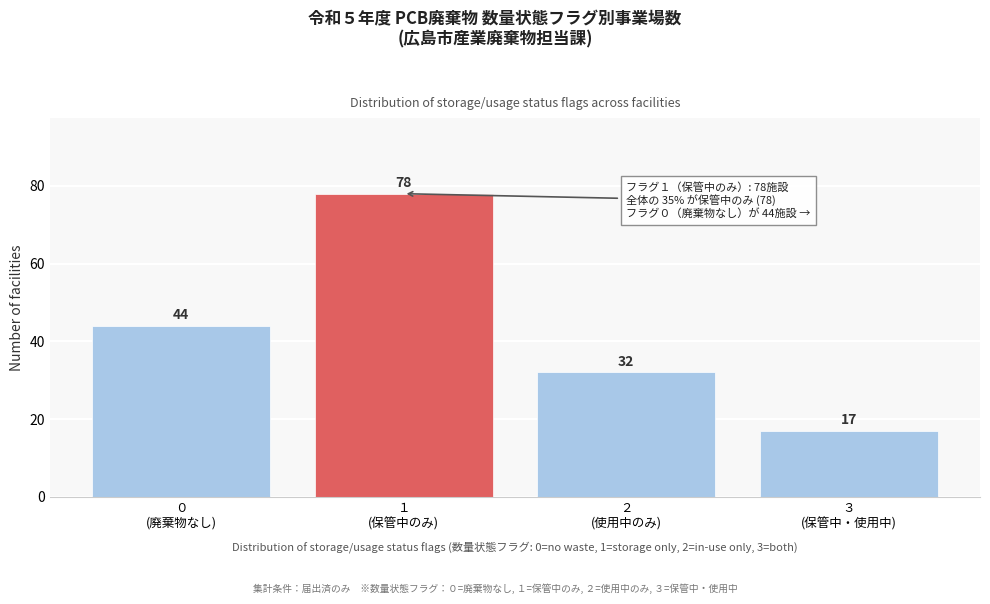

Reading right to left, extract all data points from this chart.

17	32	78	44